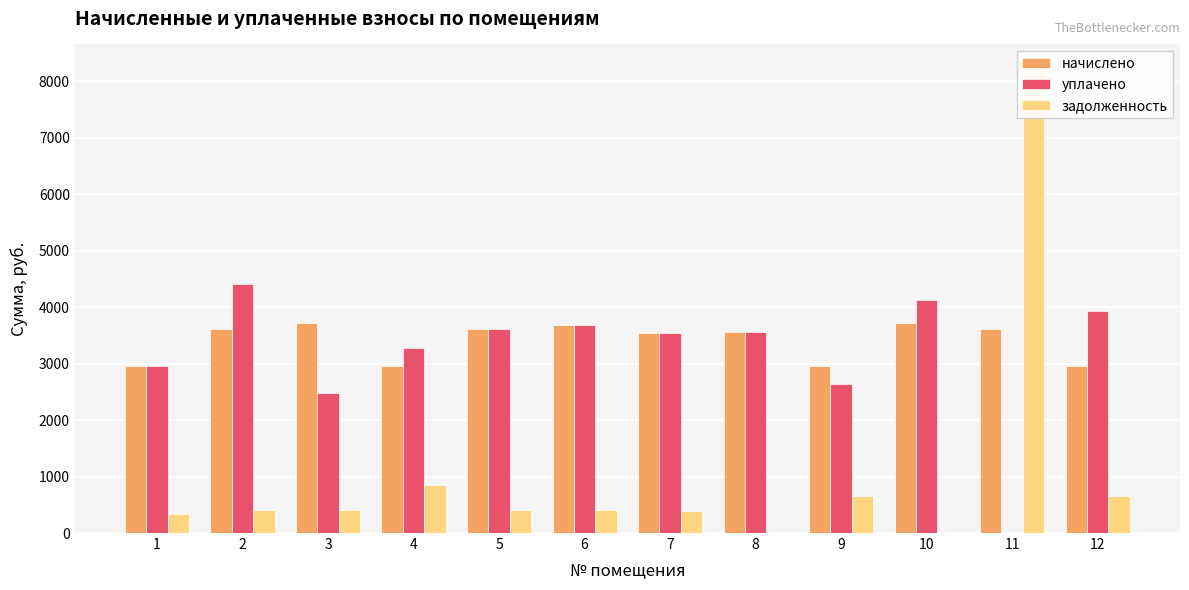

Which series changed the most between 6 and 7?

начислено